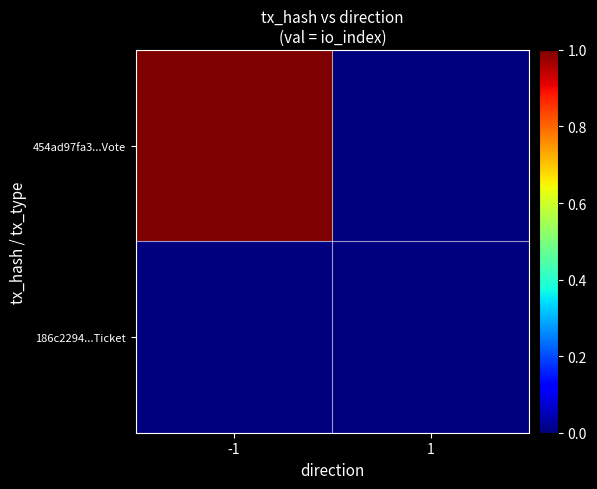

How many data points does each series have?

2